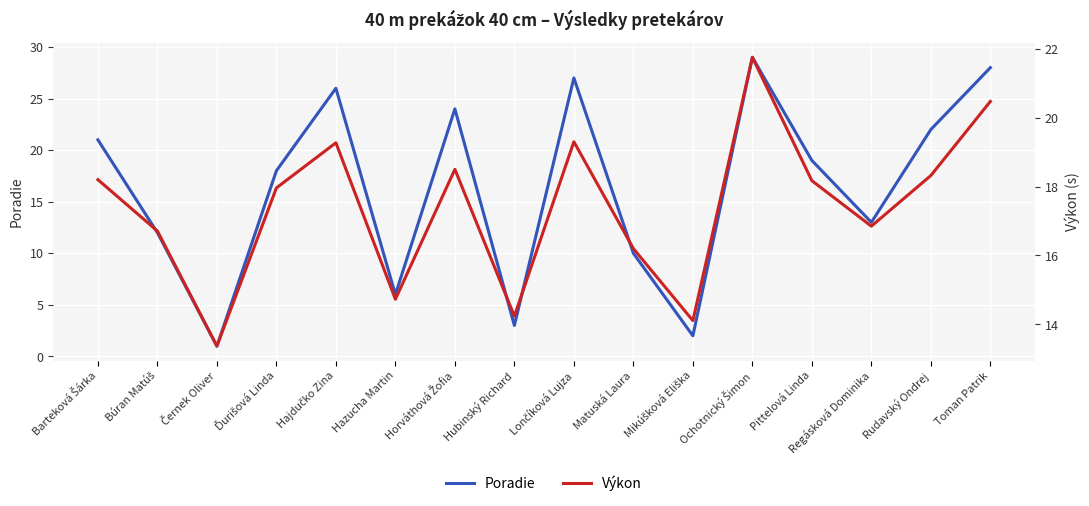

Is it true that Poradie equals 6.0 at Barteková Šárka?

False